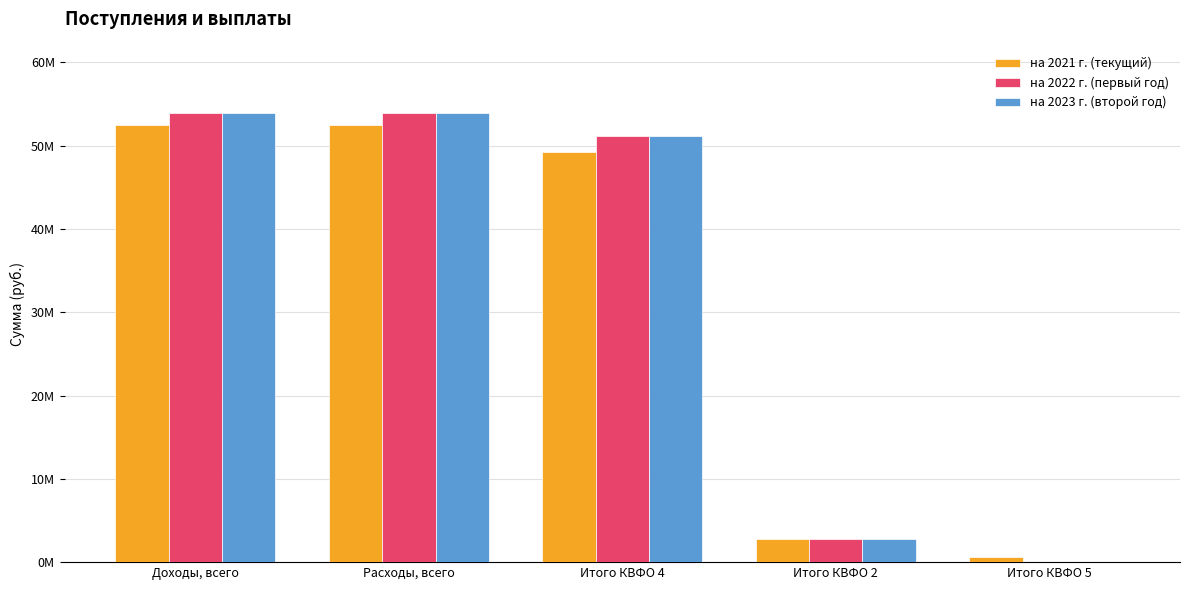

Rank the categories by на 2022 г. (первый год) value from lowest to highest.

Итого КВФО 5, Итого КВФО 2, Итого КВФО 4, Расходы, всего, Доходы, всего